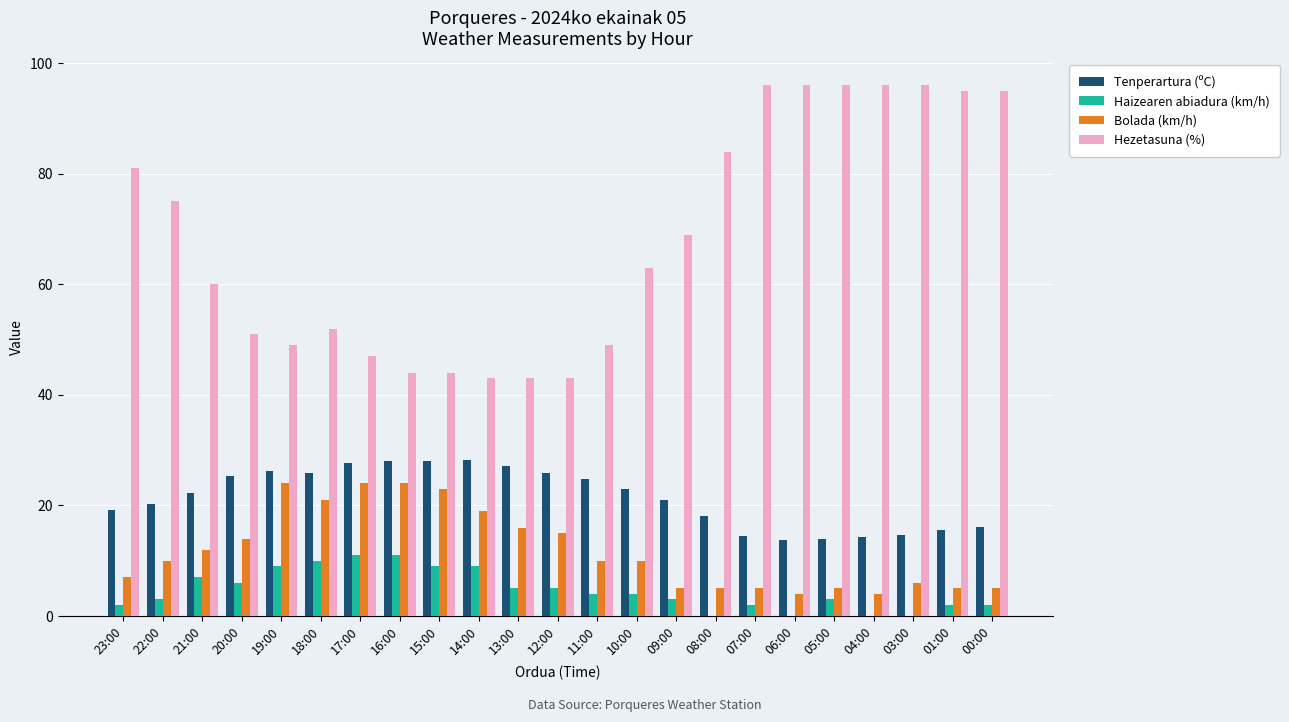

At which label does Hezetasuna (%) first exceed 63?

23:00